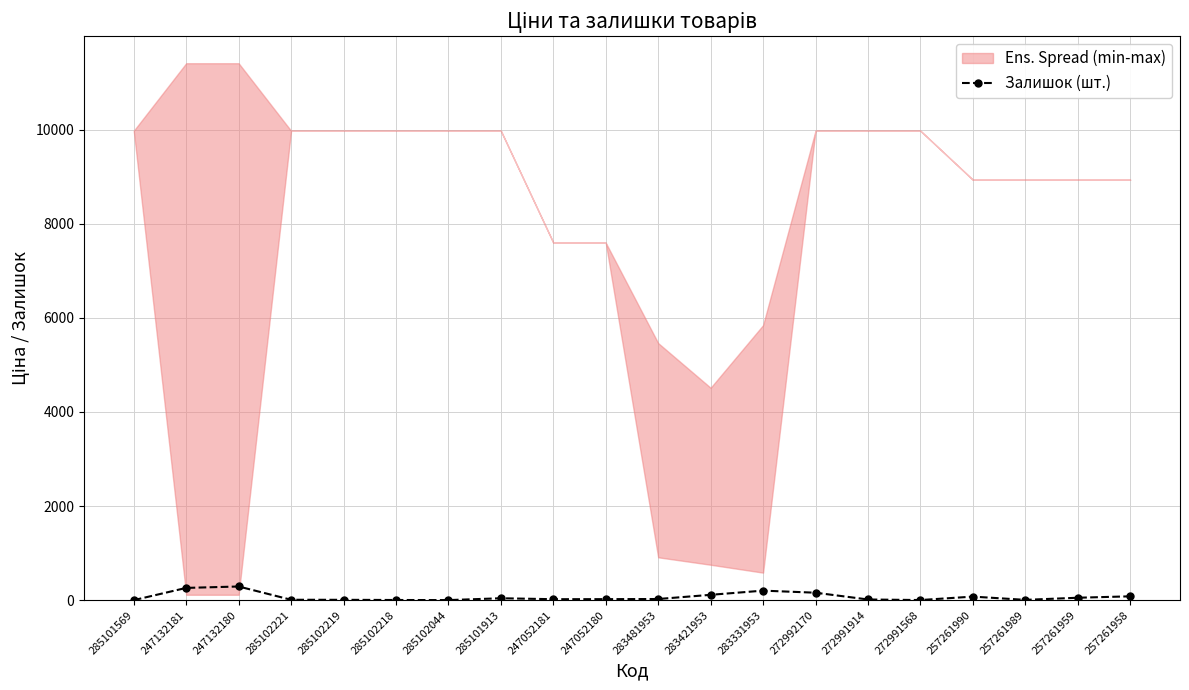

How many lines are shown in the chart?

1